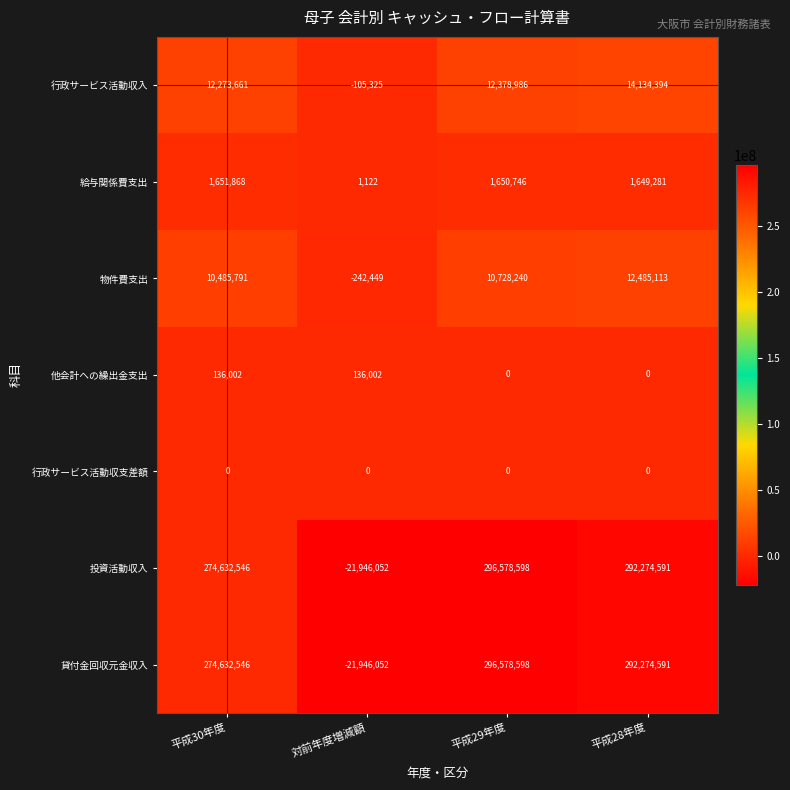

What is the difference between the highest and lowest values at 平成28年度?

292274591